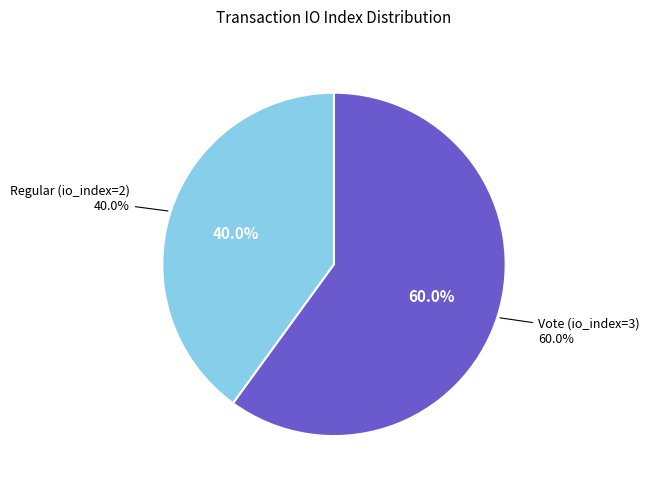

Does Regular (io_index=2) account for over 50% of the chart?

No